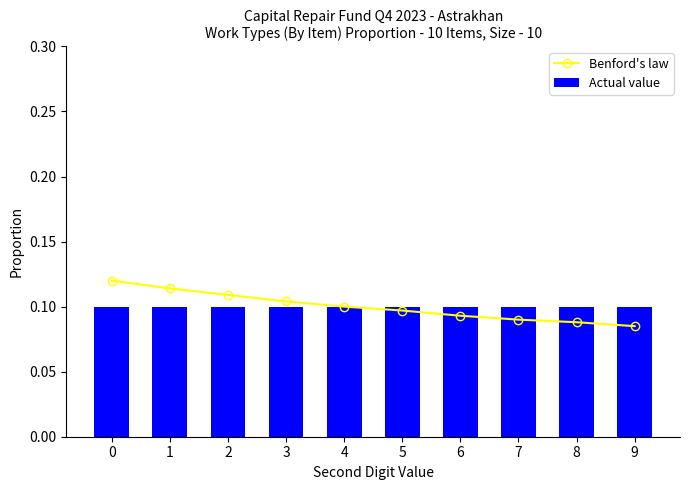

Which series changed the most between 5 and 6?

Benford's law